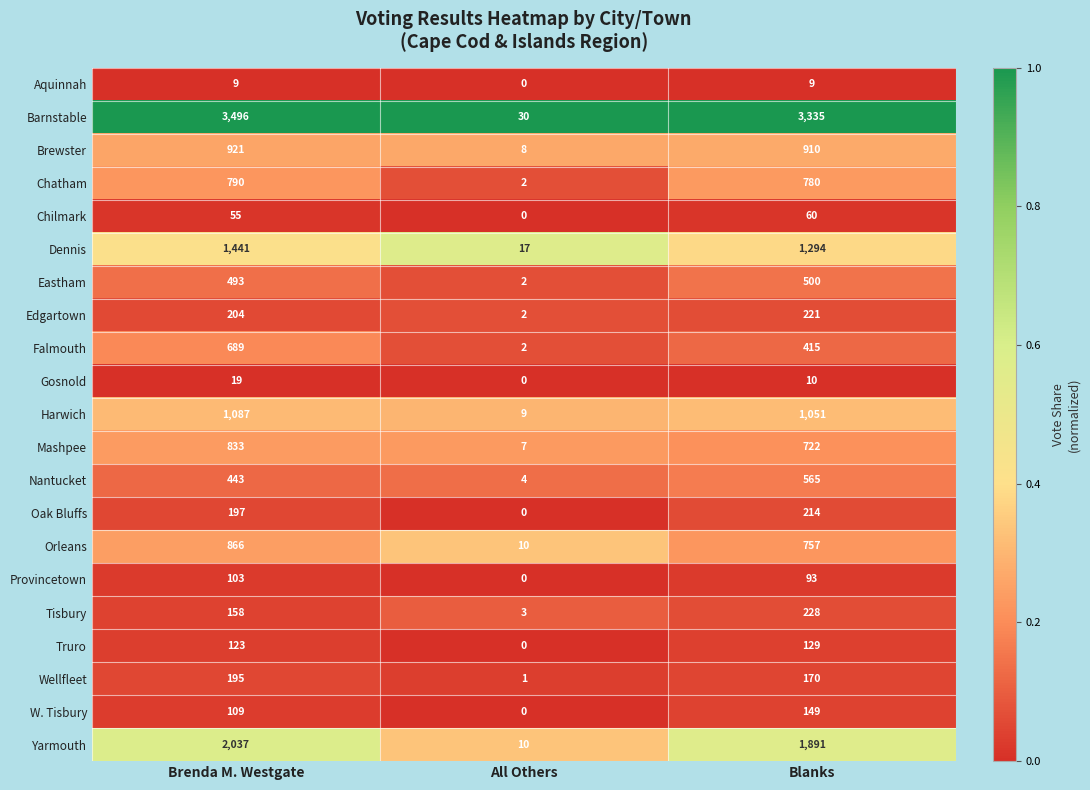

Which label corresponds to the largest value in the chart?

Brenda M. Westgate